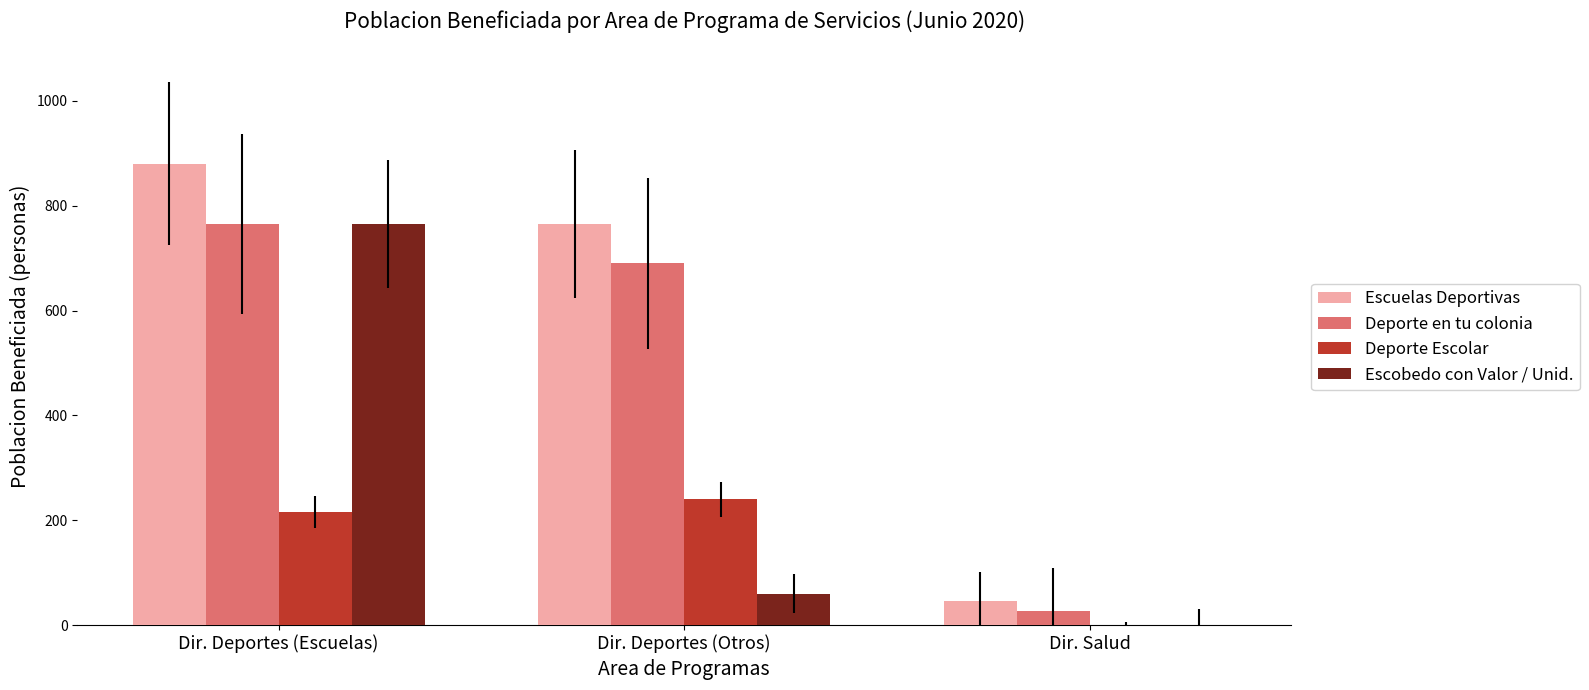

At which label does Escuelas Deportivas reach its peak?

Dir. Deportes (Escuelas)